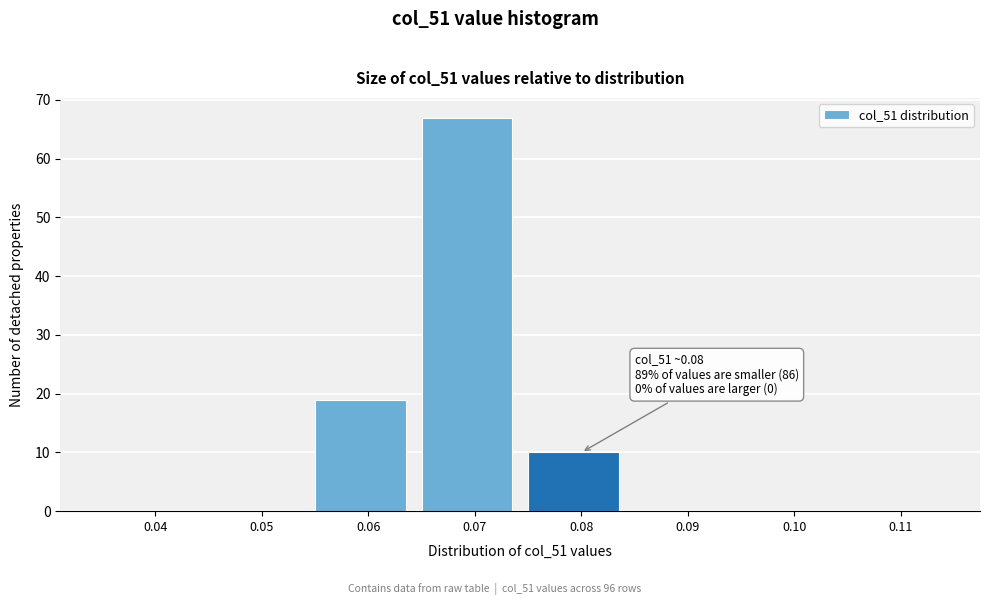

Reading right to left, list all the values displayed in this chart.

0.11=0	0.10=0	0.09=0	0.08=10	0.07=67	0.06=19	0.05=0	0.04=0